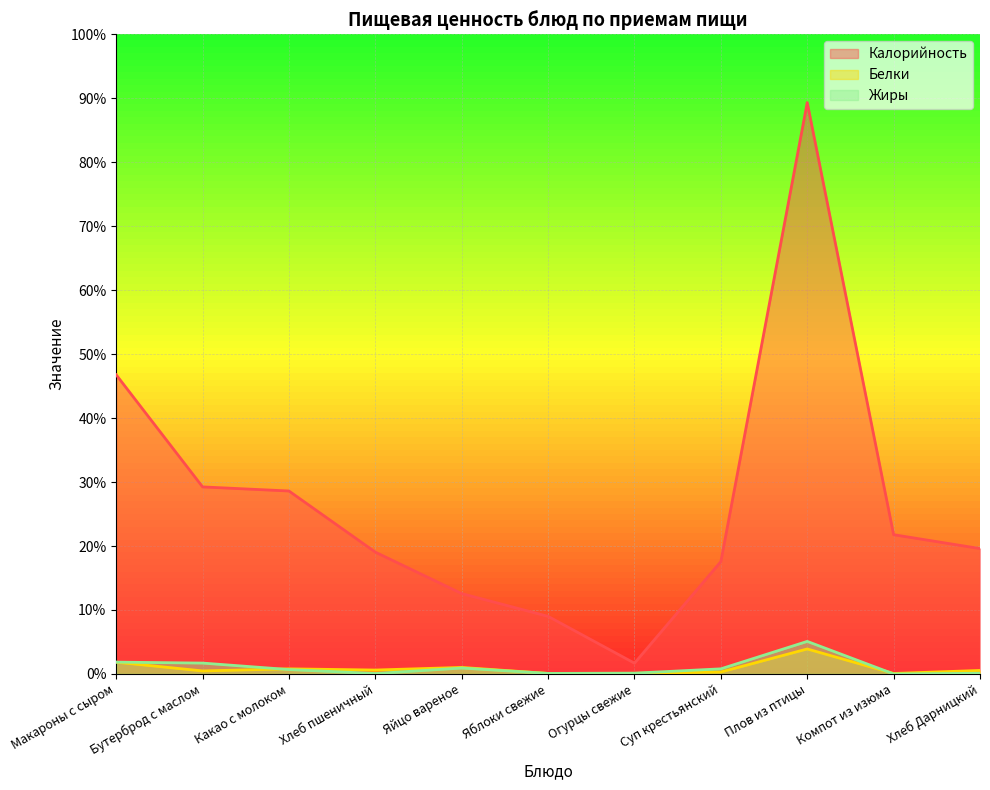

True or false: Жиры and Калорийность intersect in this chart.

False